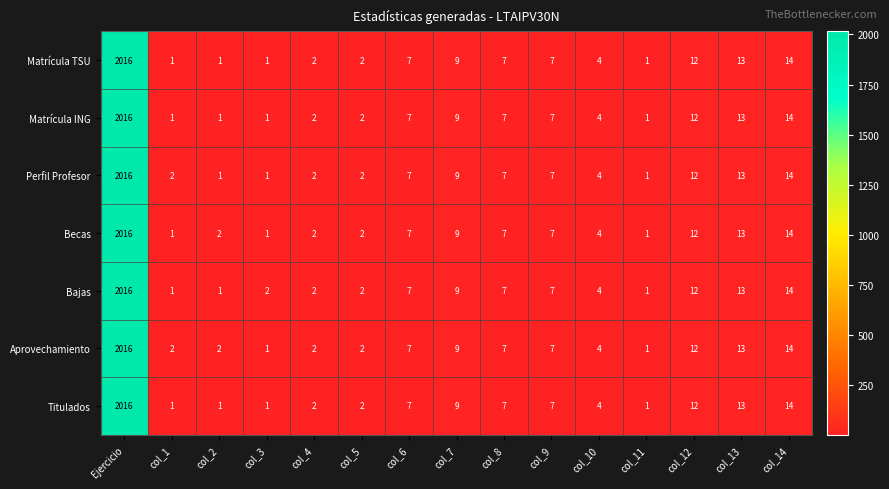

What is the approximate value of Bajas at Ejercicio, to the nearest 50?

2000